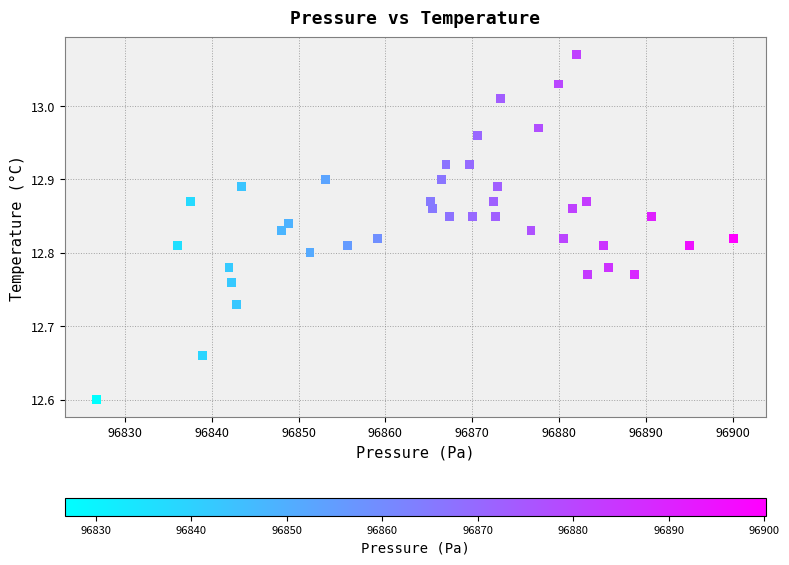

What Y value in the scatter plot is closest to 12?

12.6